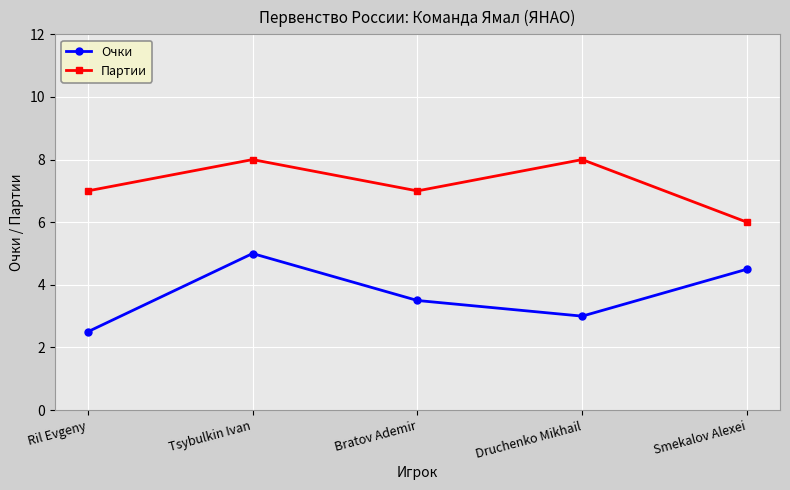

List the labels in order of Очки value, smallest first.

Ril Evgeny, Druchenko Mikhail, Bratov Ademir, Smekalov Alexei, Tsybulkin Ivan